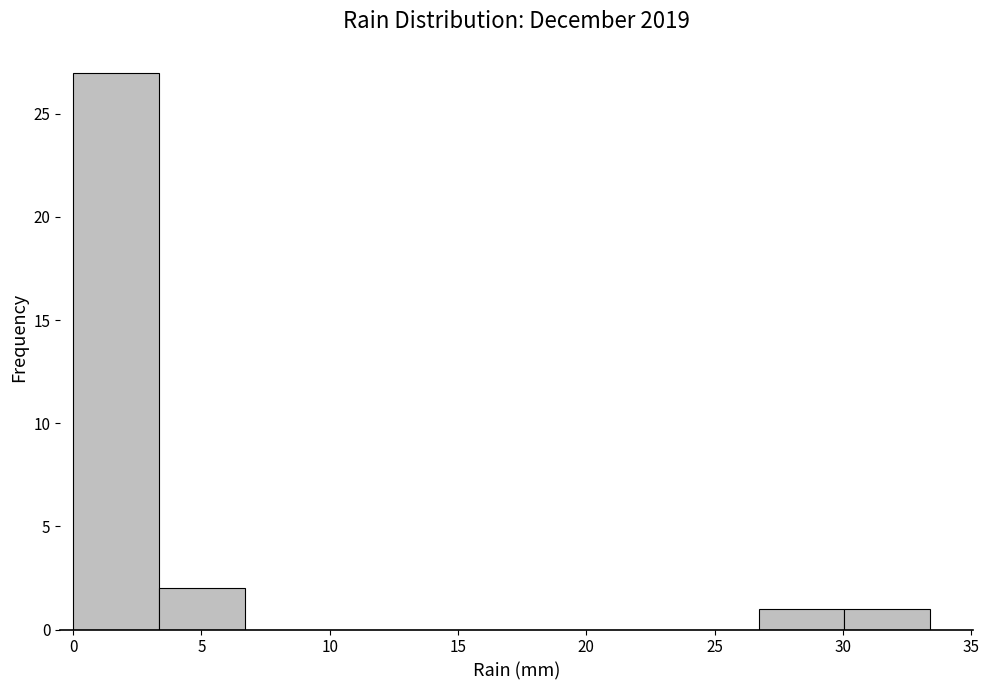

Reading left to right, list every bar in this chart as the range it spans on the x-axis followed by its height. Neither the bar edges nor the heights are printed on the chart, so give them approximately, as read against the axes.

0.0 to 3.5: 27
3.5 to 6.5: 2
6.5 to 10.0: 0
10.0 to 13.5: 0
13.5 to 16.5: 0
16.5 to 20.0: 0
20.0 to 23.5: 0
23.5 to 26.5: 0
26.5 to 30.0: 1
30.0 to 33.5: 1